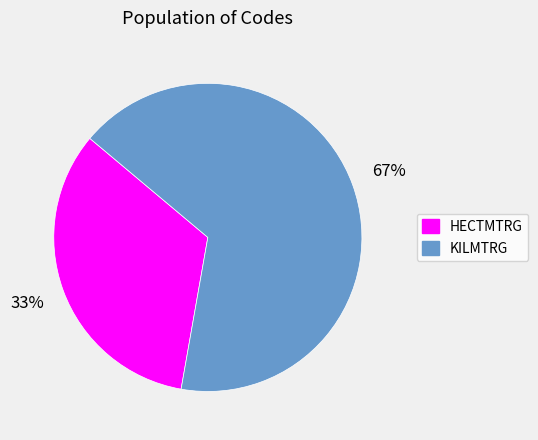

Count the number of slices in the pie.

2